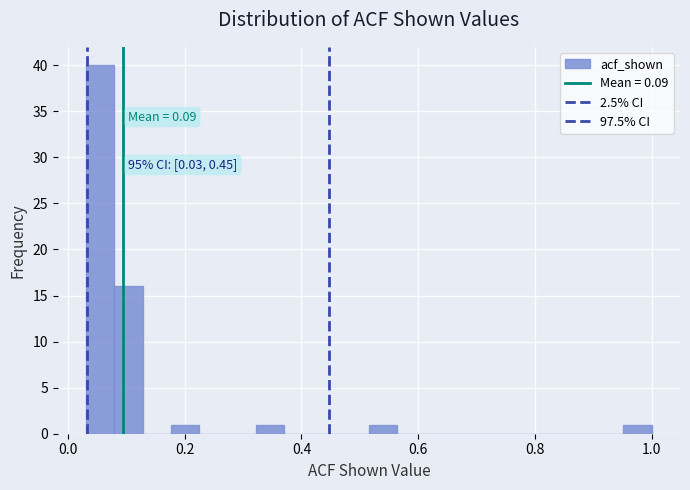

Around what value on the x-axis is the tallest bar? Give the approximate position of its centre, as read against the axis.

0.06